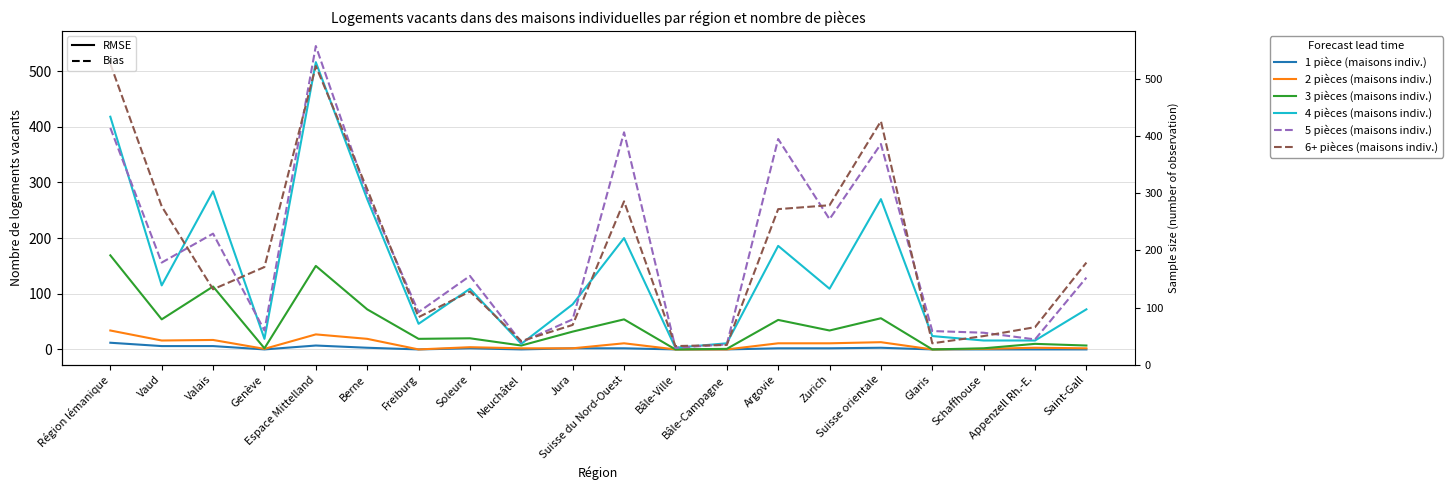

What is the difference between the 1 pièce (maisons indiv.) values at Région lémanique and Bâle-Ville?

12